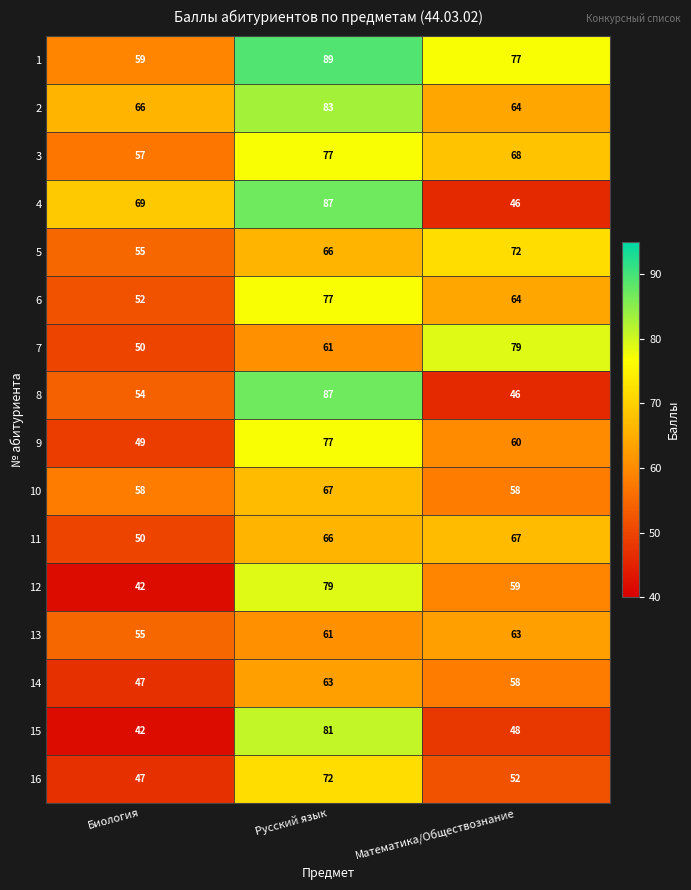

Is the value of 15 at Биология greater than the value of 16 at Биология?

No